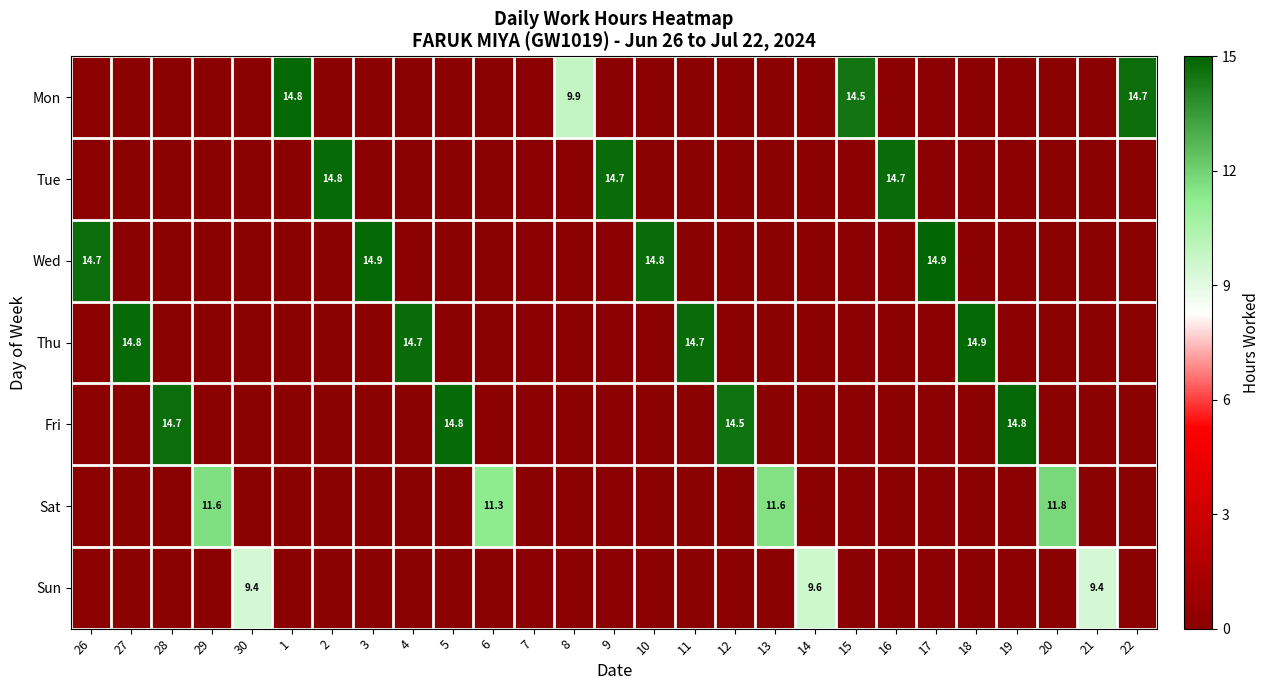

The Tue series shows 14.7 at 16. True or false?

True